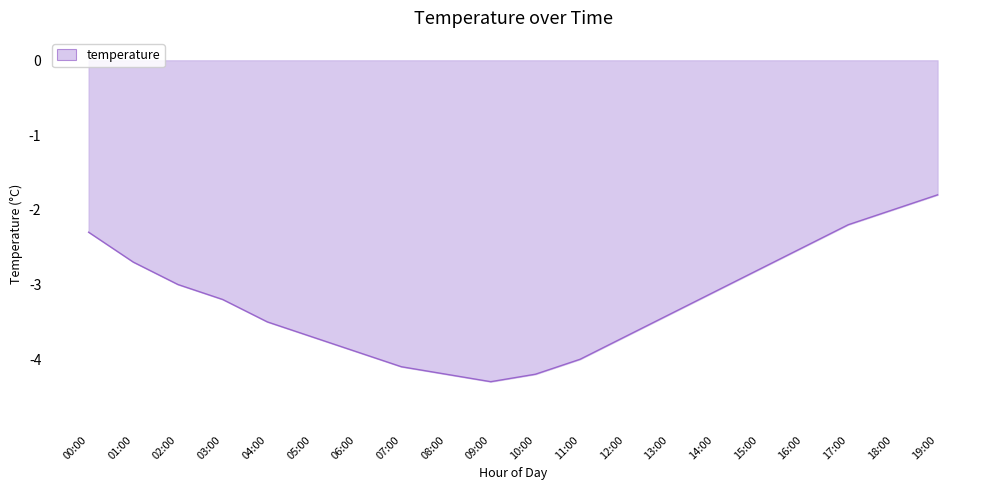

At which category does the data reach its first local valley?

09:00